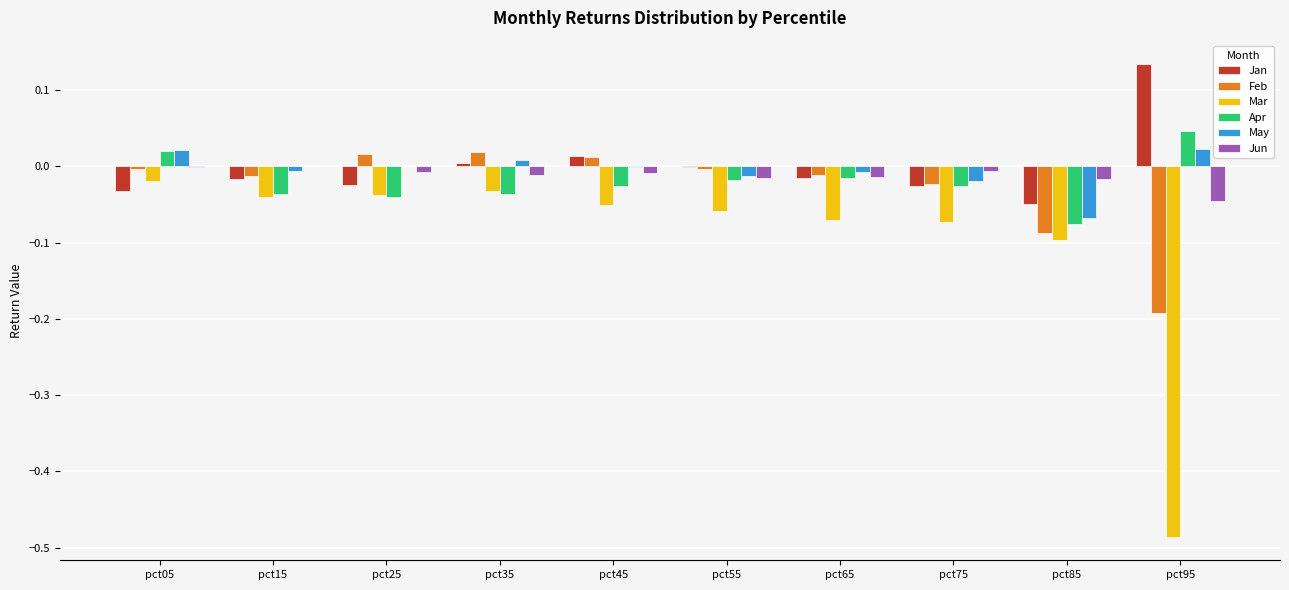

Which label corresponds to the largest value in the chart?

pct95